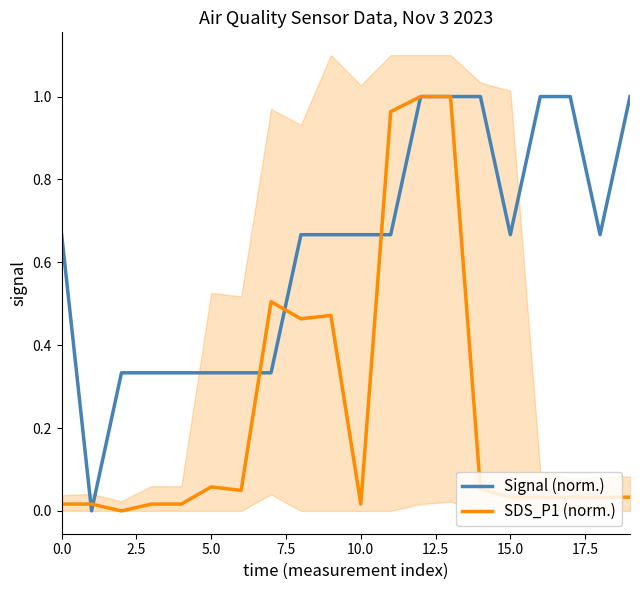

Which series ends up on top after the final intersection of Signal (norm.) and SDS_P1 (norm.)?

Signal (norm.)